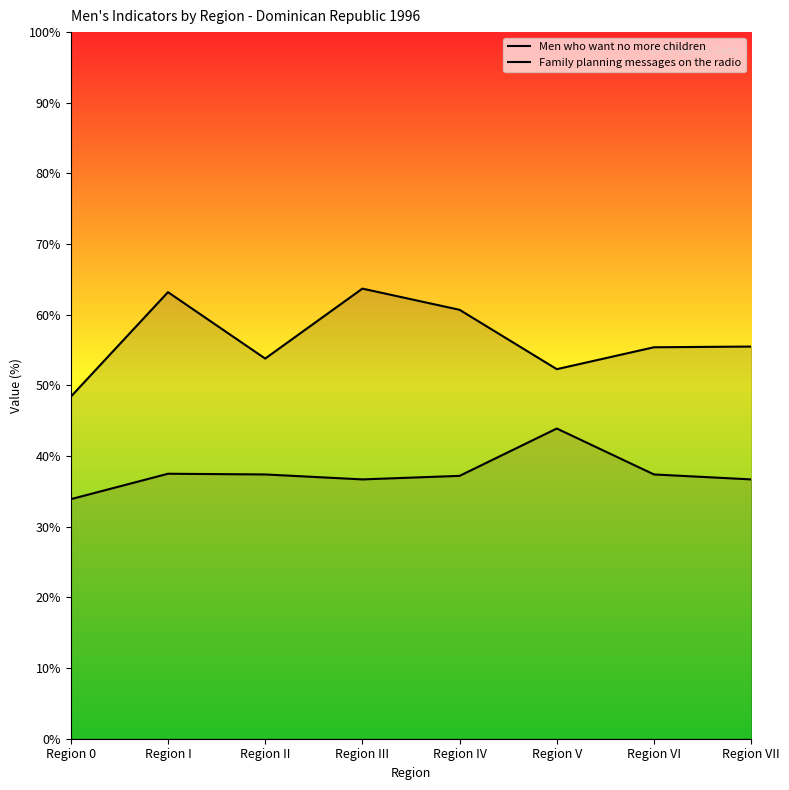

Is the value of Men who want no more children at Region VII greater than the value of Family planning messages on the radio at Region III?

Yes